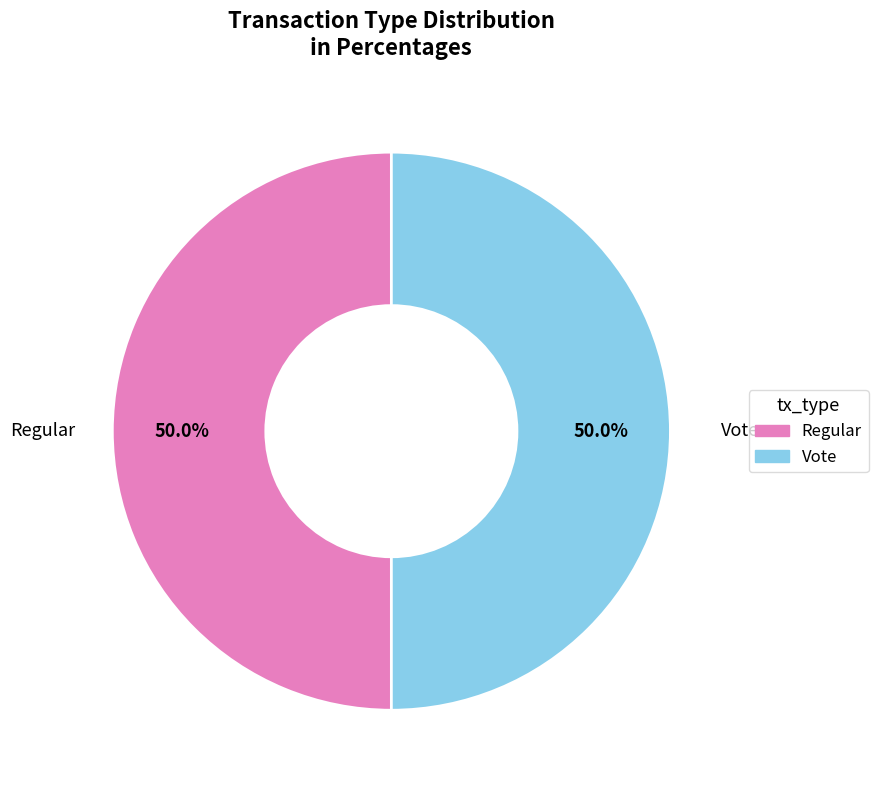

What percentage is NOT represented by Vote?

50.0%